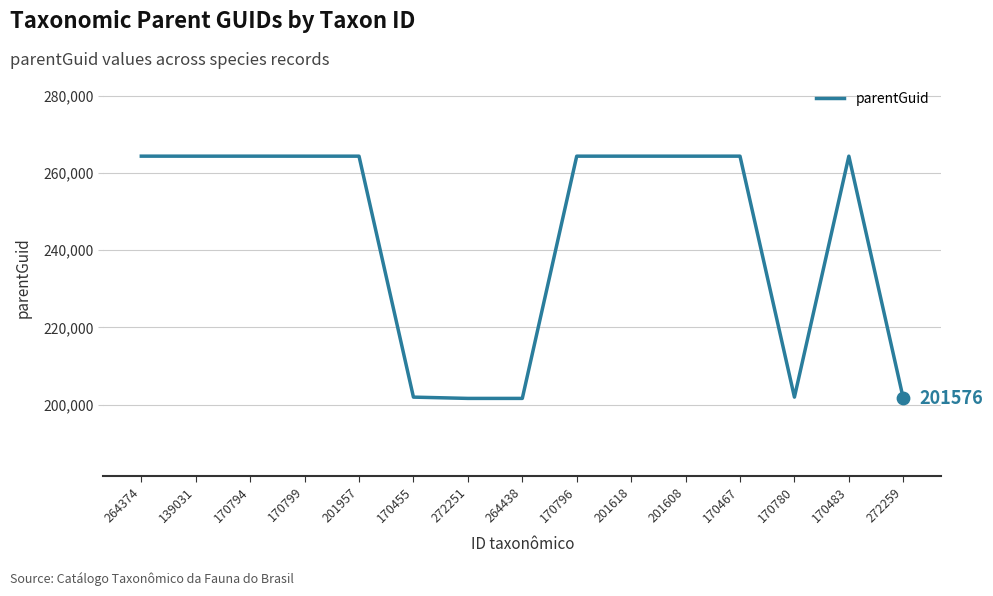

Approximately how many times larger is the value at 139031 compared to 170780?

1.3